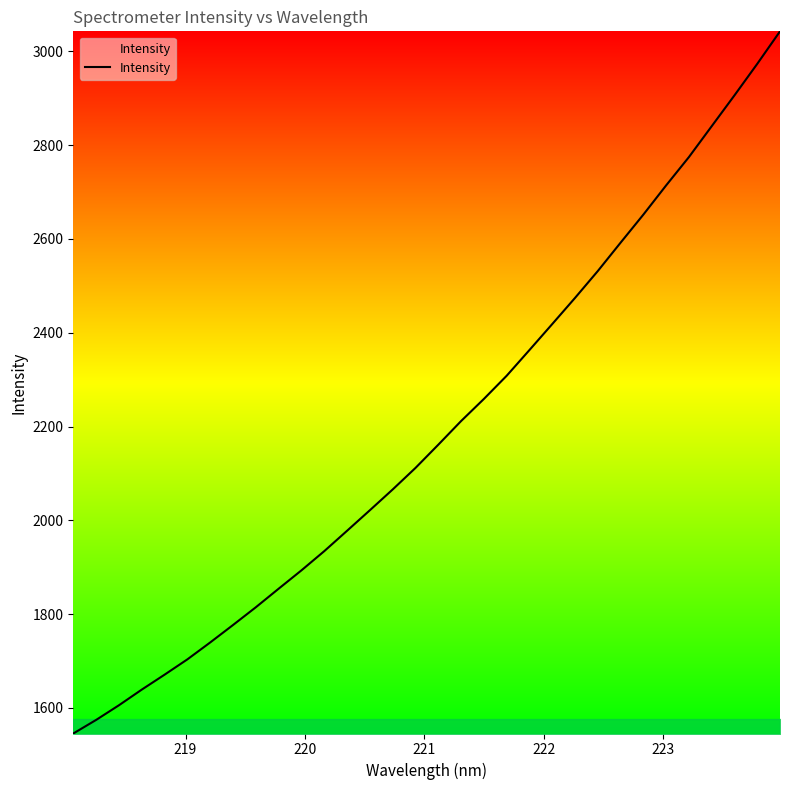

What is the minimum value shown in the chart?

1545.3